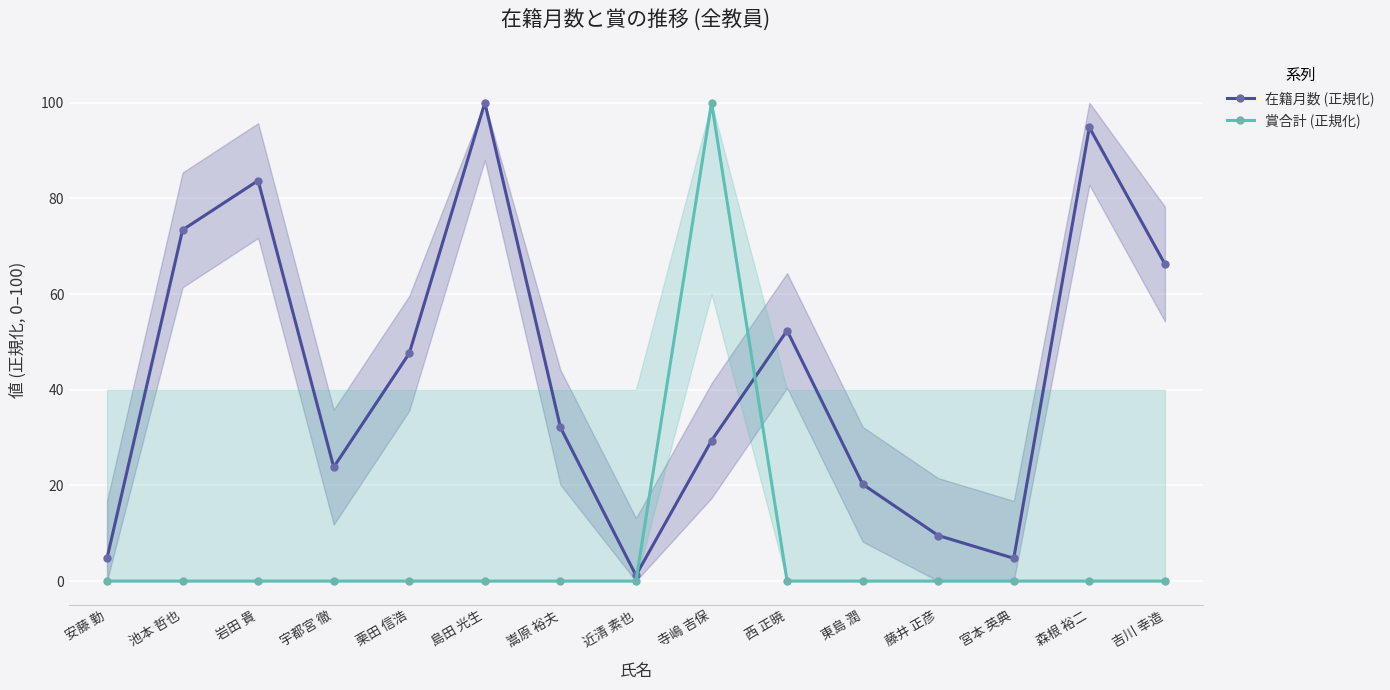

How many categories are shown in the chart?

15